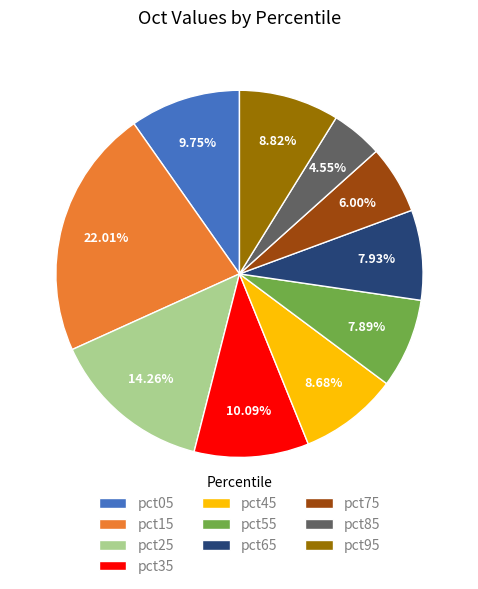

How many slices are in this pie chart?

10